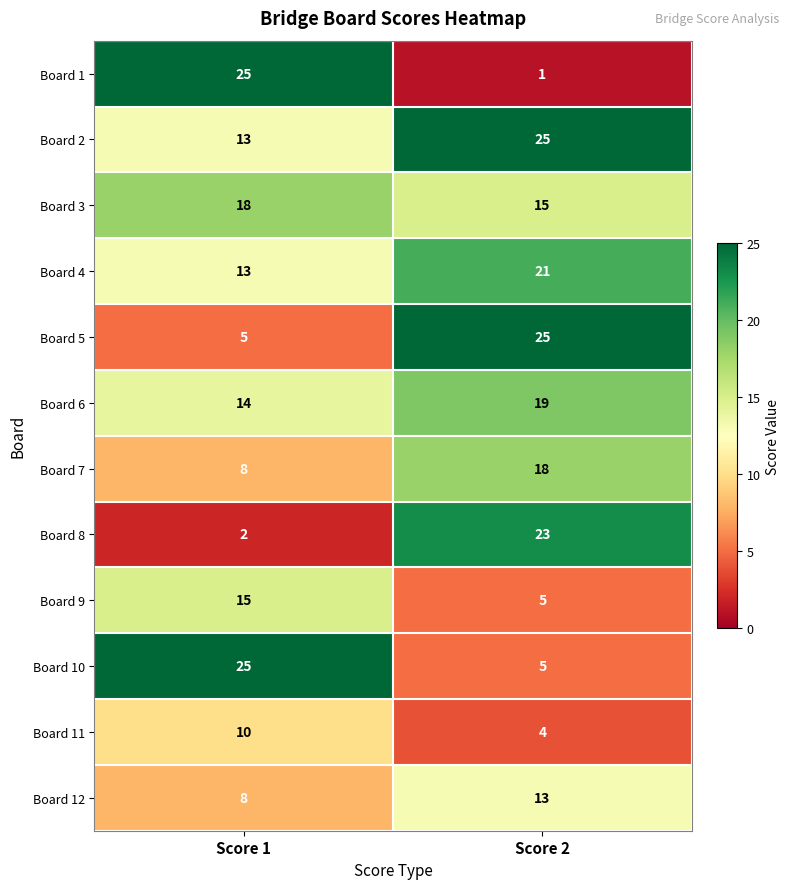

Reading left to right, transcribe all the data shown in this chart.

Board 1: Score 1=25	Score 2=1
Board 2: Score 1=13	Score 2=25
Board 3: Score 1=18	Score 2=15
Board 4: Score 1=13	Score 2=21
Board 5: Score 1=5	Score 2=25
Board 6: Score 1=14	Score 2=19
Board 7: Score 1=8	Score 2=18
Board 8: Score 1=2	Score 2=23
Board 9: Score 1=15	Score 2=5
Board 10: Score 1=25	Score 2=5
Board 11: Score 1=10	Score 2=4
Board 12: Score 1=8	Score 2=13